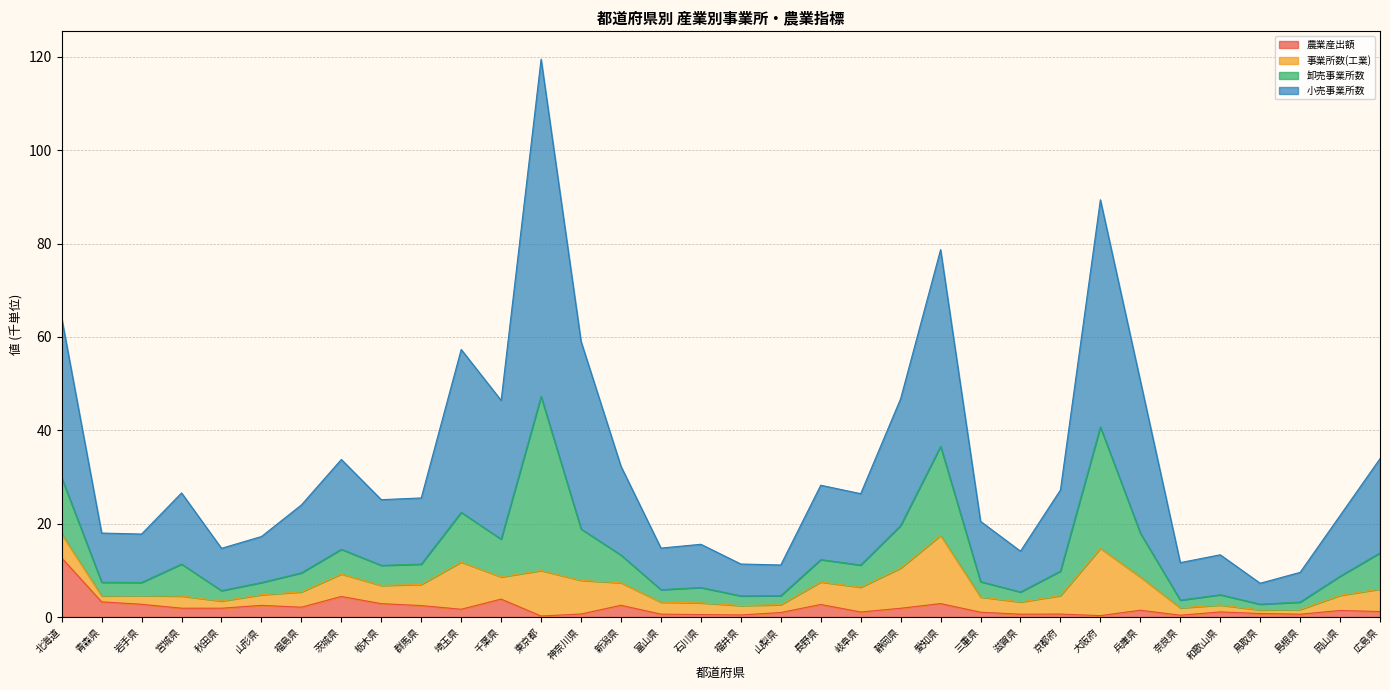

Does the chart have visible grid lines?

Yes